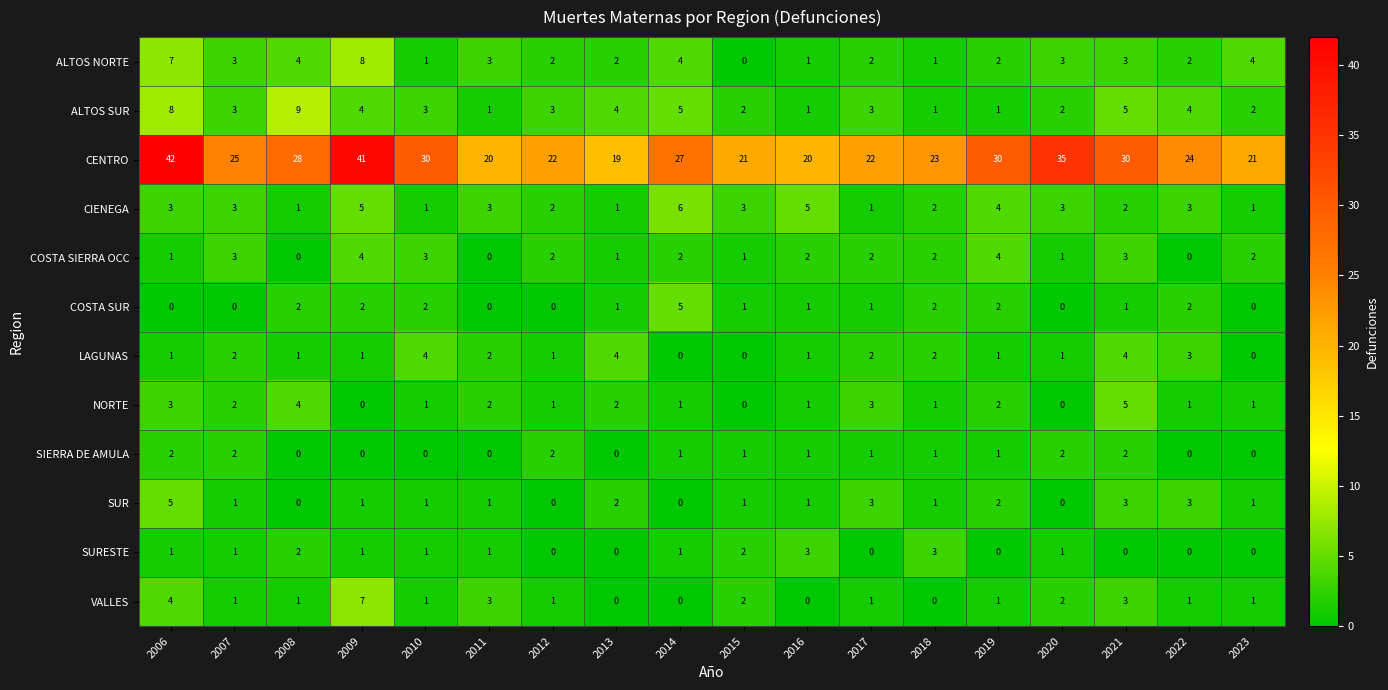

At which category is the sum across all series the highest?

2006